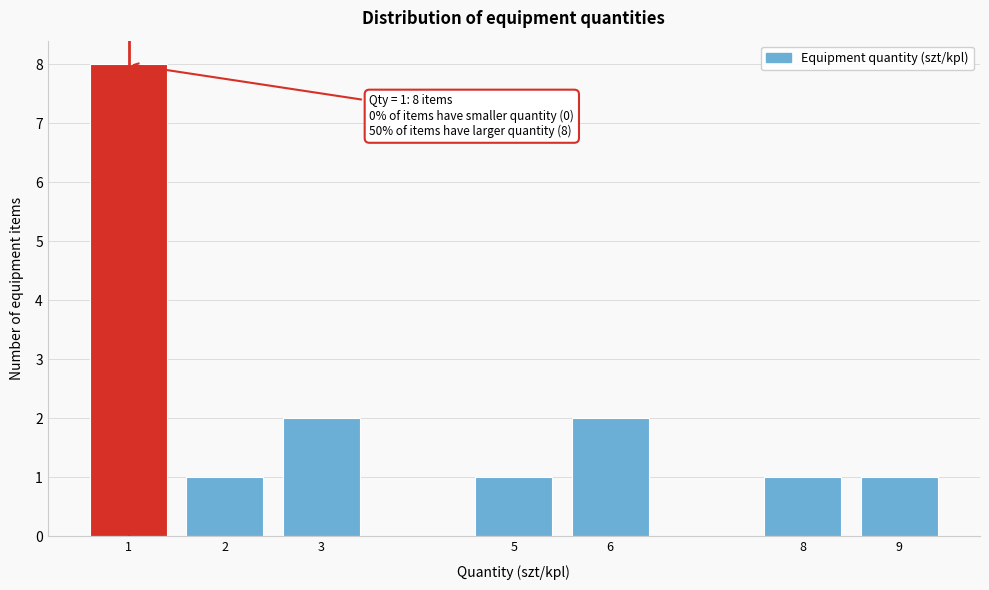

Reading left to right, extract all data points from this chart.

1=8	2=1	3=2	5=1	6=2	8=1	9=1